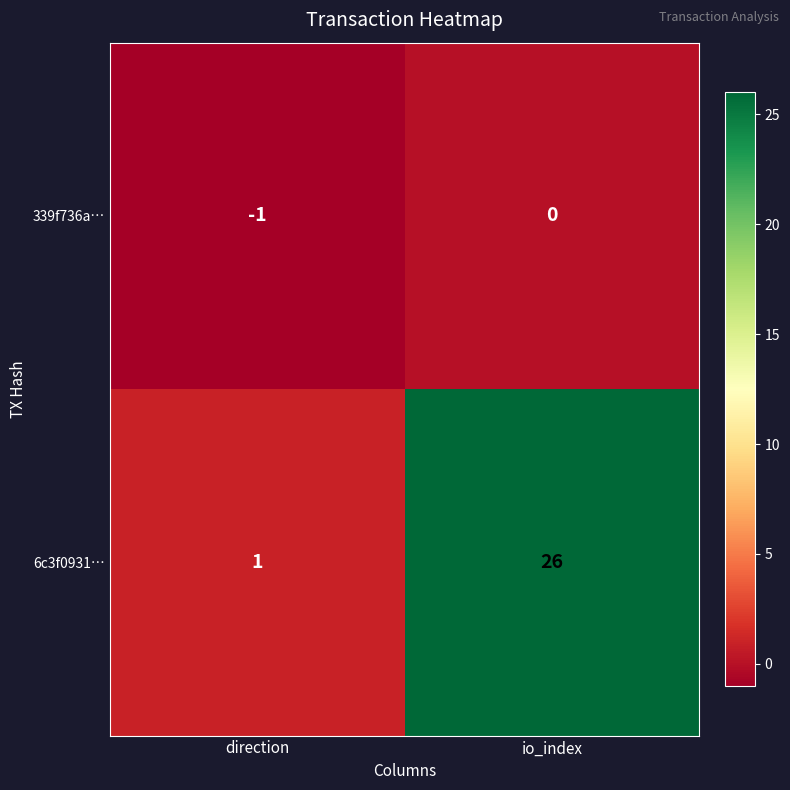

Which category has the lowest value across all series?

direction